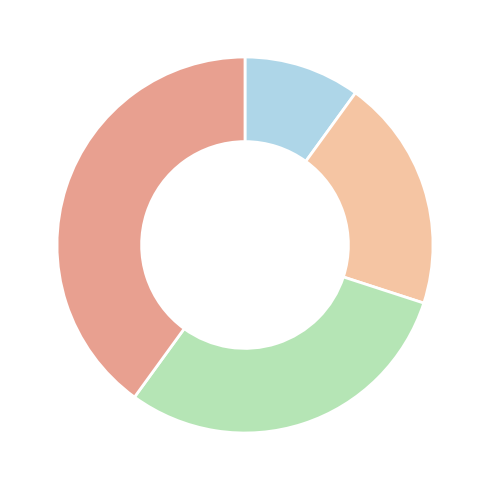

How many segments does this pie chart have?

4